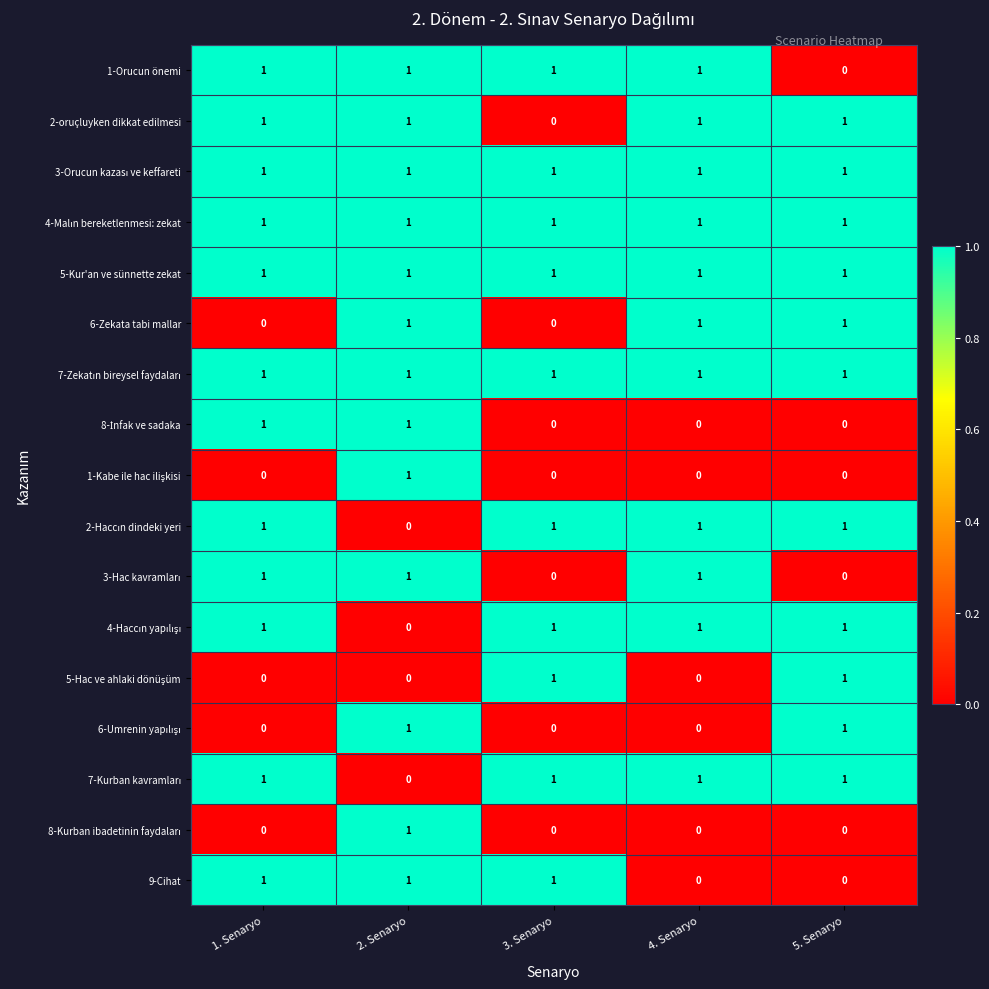

At which category is the sum across all series the highest?

2. Senaryo